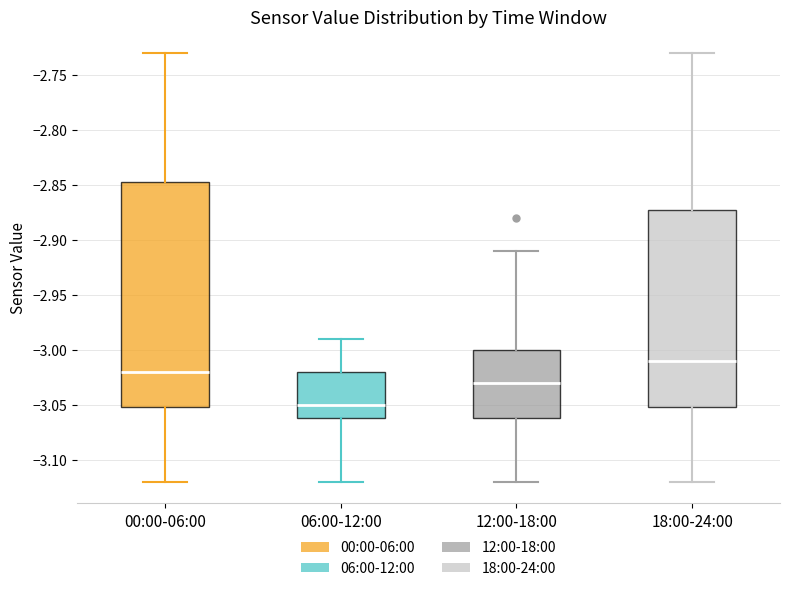

Which box's median line is the highest?

18:00-24:00